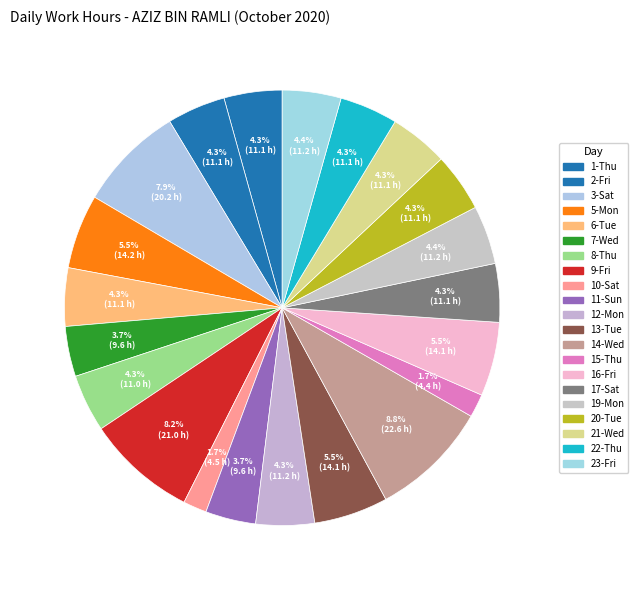

True or false: 20-Tue accounts for 1% of the total.

False